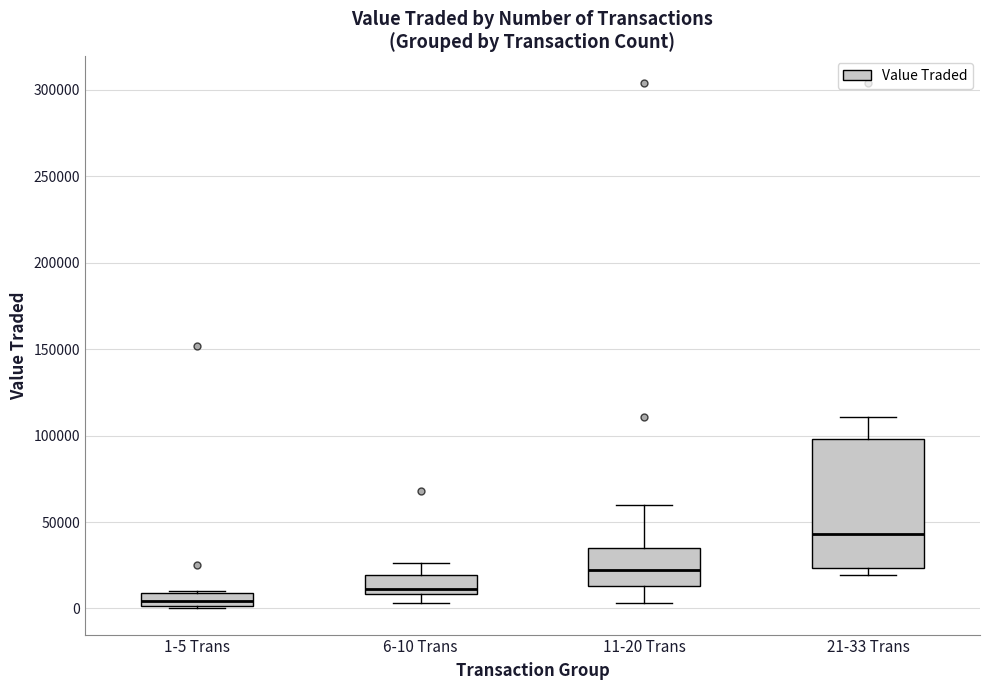

Which box has the lowest median line?

1-5 Trans